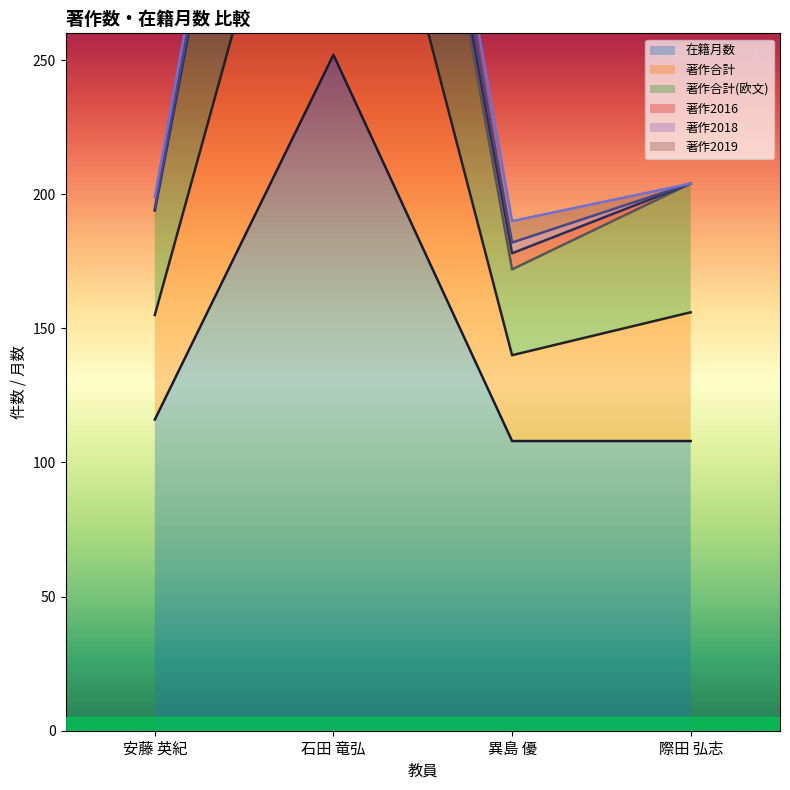

True or false: 著作合計(欧文) and 在籍月数 cross at least once.

False